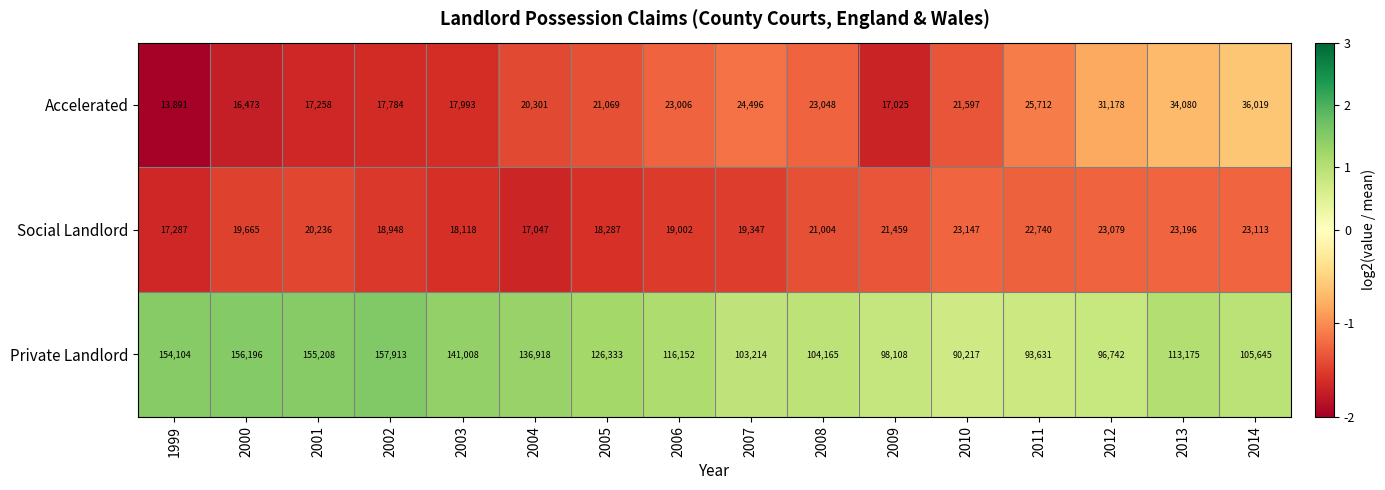

What is the minimum value shown in the chart?

13891